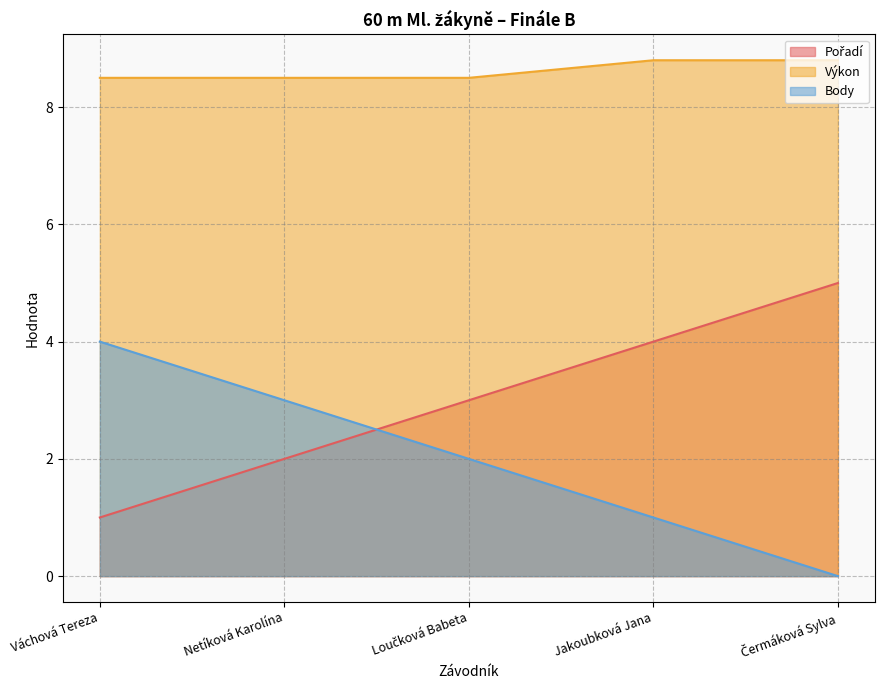

What is the label of the 5th point from the right?

Váchová Tereza